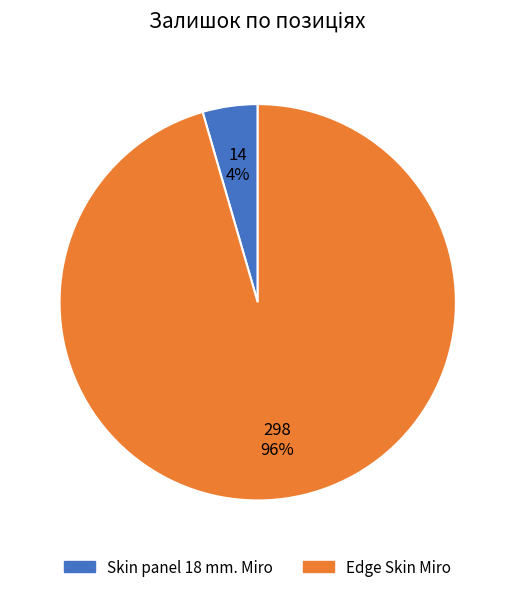

Which has a higher value, Skin panel 18 mm. Miro or Edge Skin Miro?

Edge Skin Miro